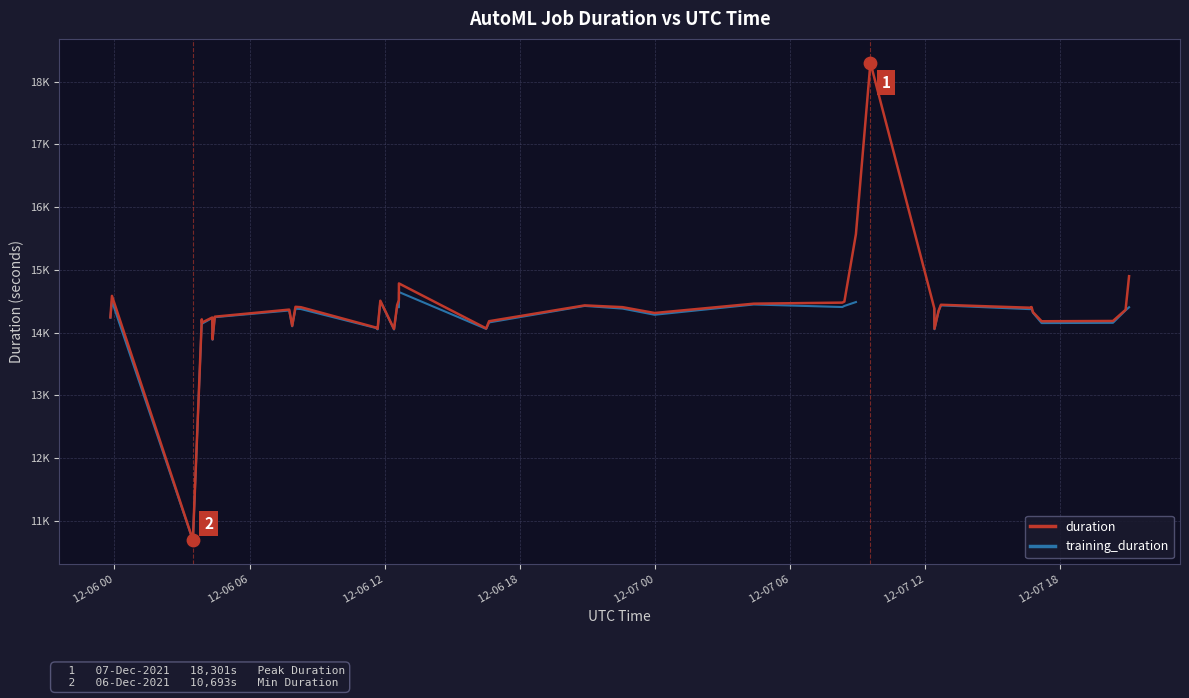

Which series has the largest Y range (max minus min)?

duration